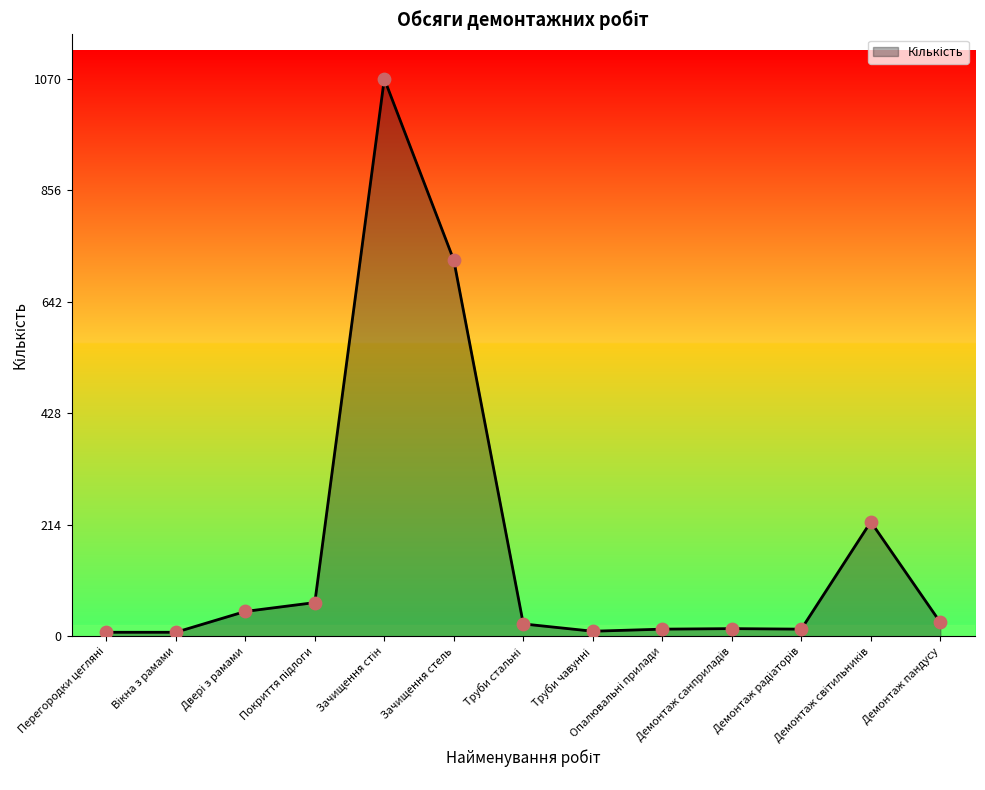

What is the greatest value displayed?

1070